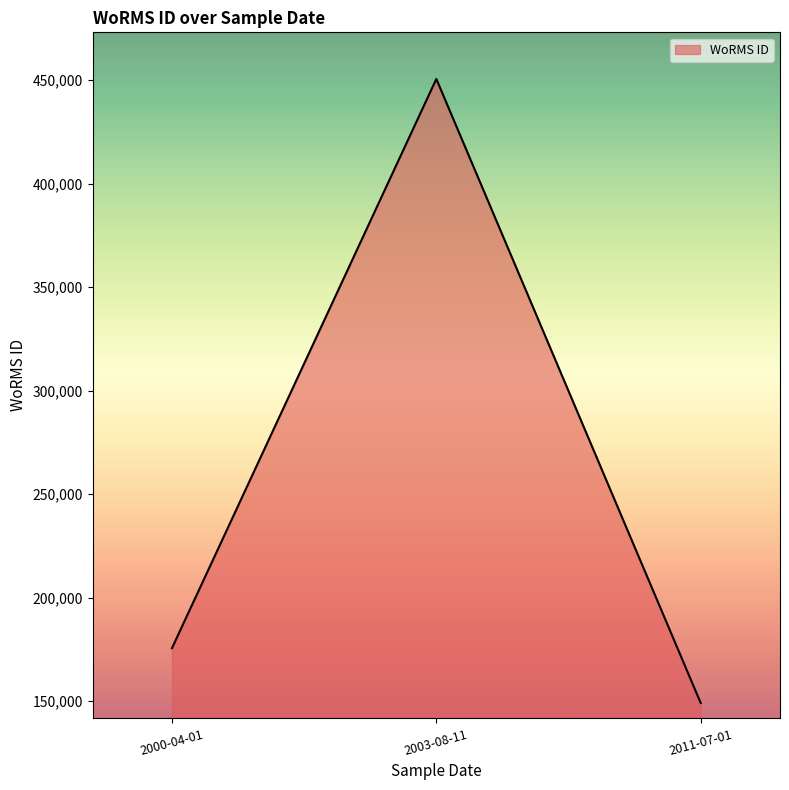

Is it true that the value at 2000-04-01 is 175584?

True